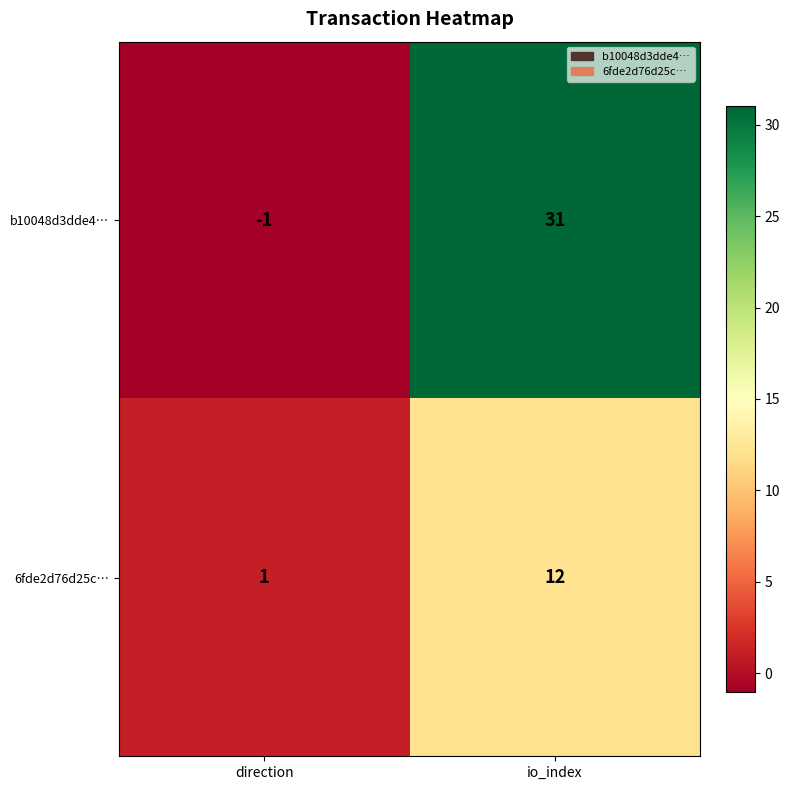

What is the minimum value shown in the chart?

-1